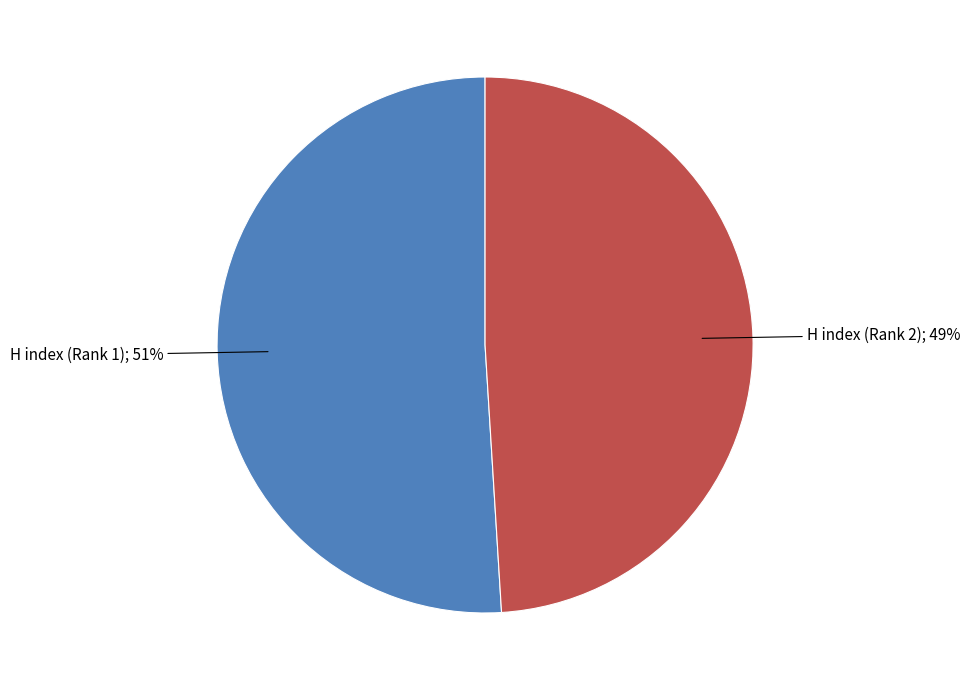

Does any single category account for the majority?

Yes